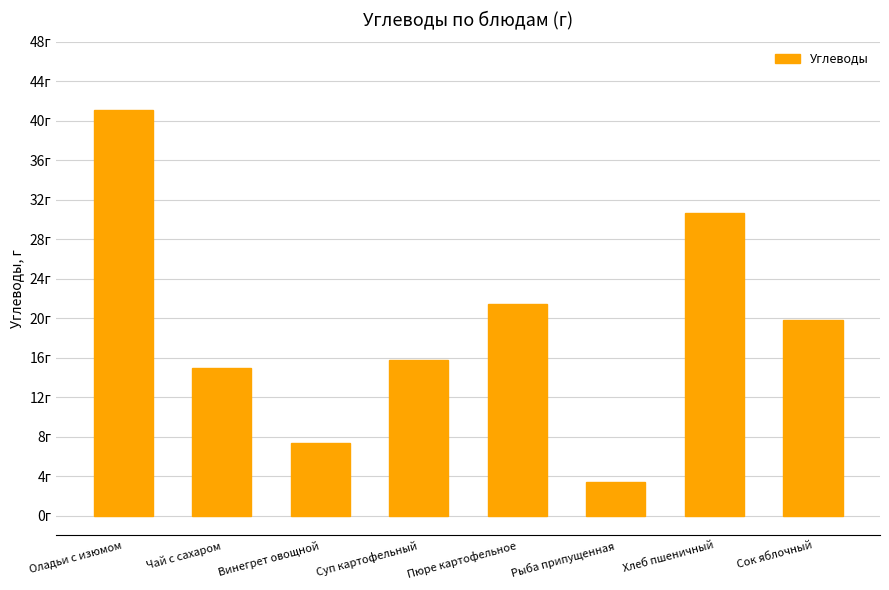

Are the bars horizontal?

No